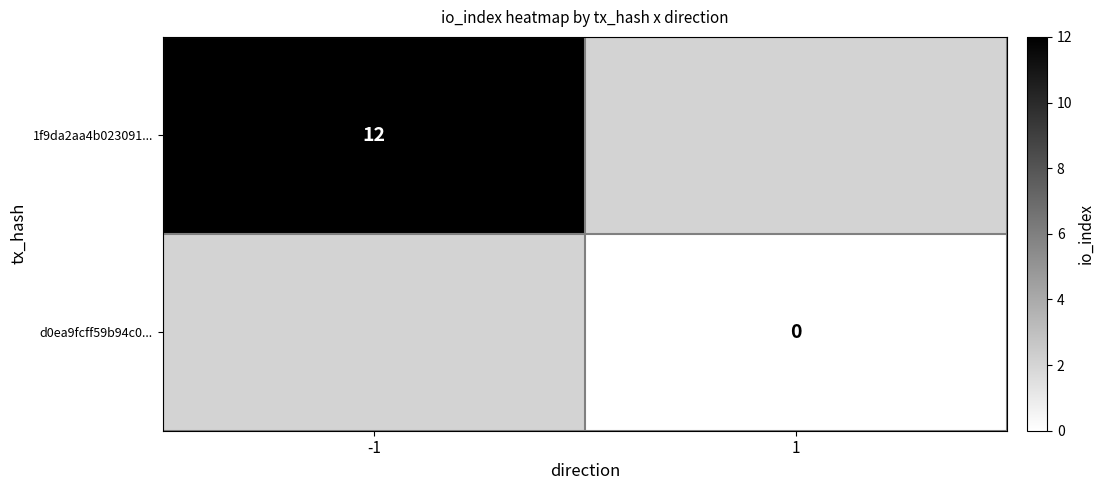

The 1f9da2aa4b023091... series shows 21 at -1. True or false?

False